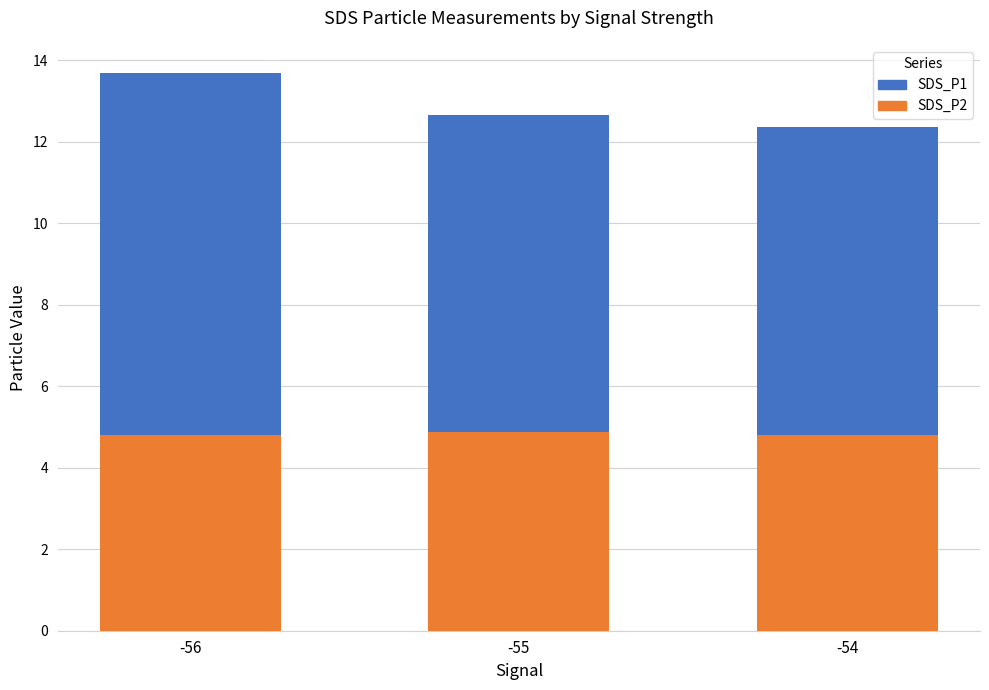

Reading left to right, what are the values for SDS_P2?

4.8	4.9	4.8